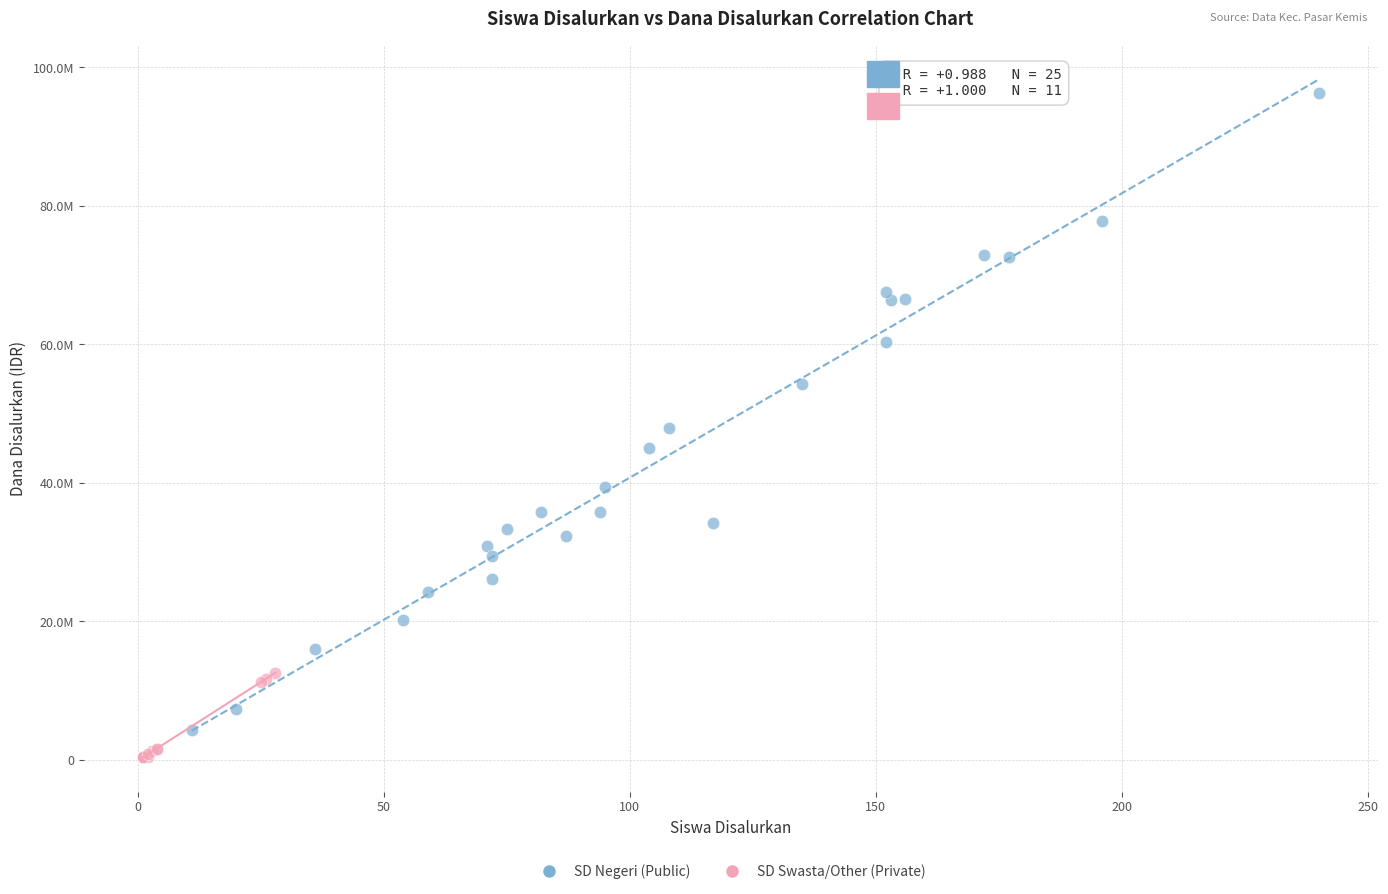

What are all the series names shown in the legend?

SD Negeri (Public), SD Swasta/Other (Private)